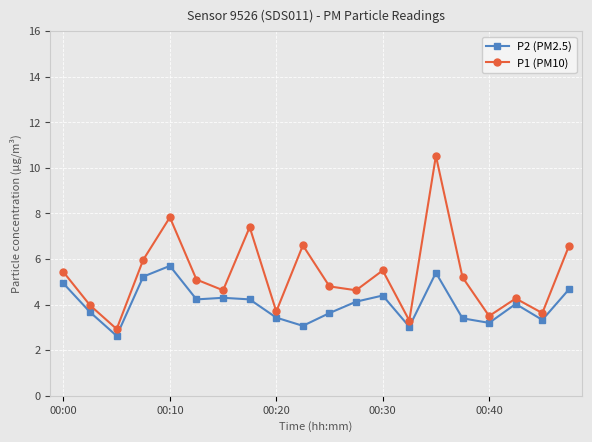

What is the value of the P1 (PM10) point at the 6th from the left?

5.1